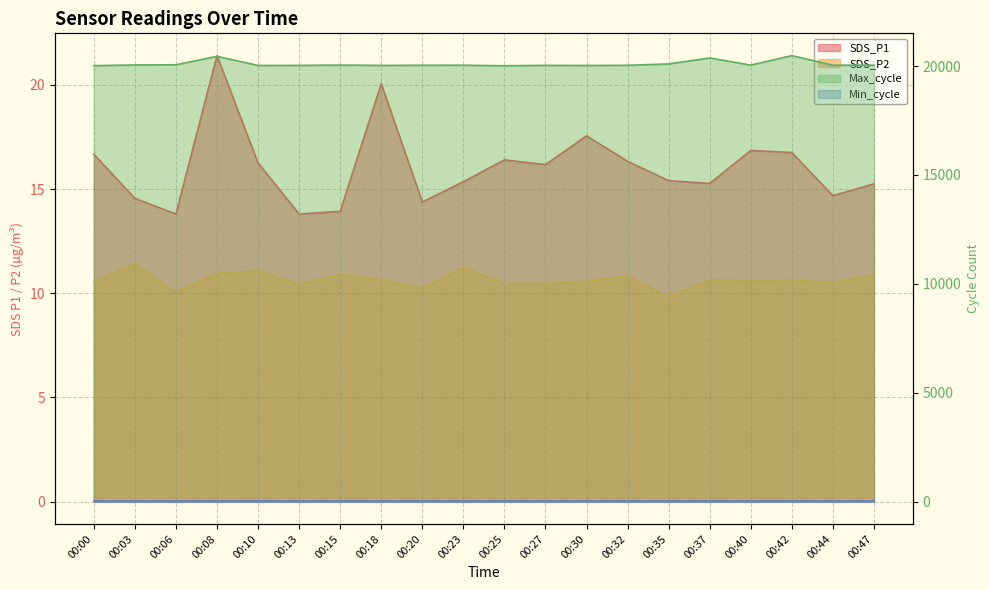

In Max_cycle, how many points are lower than both neighbors (excluding endpoints)?

5